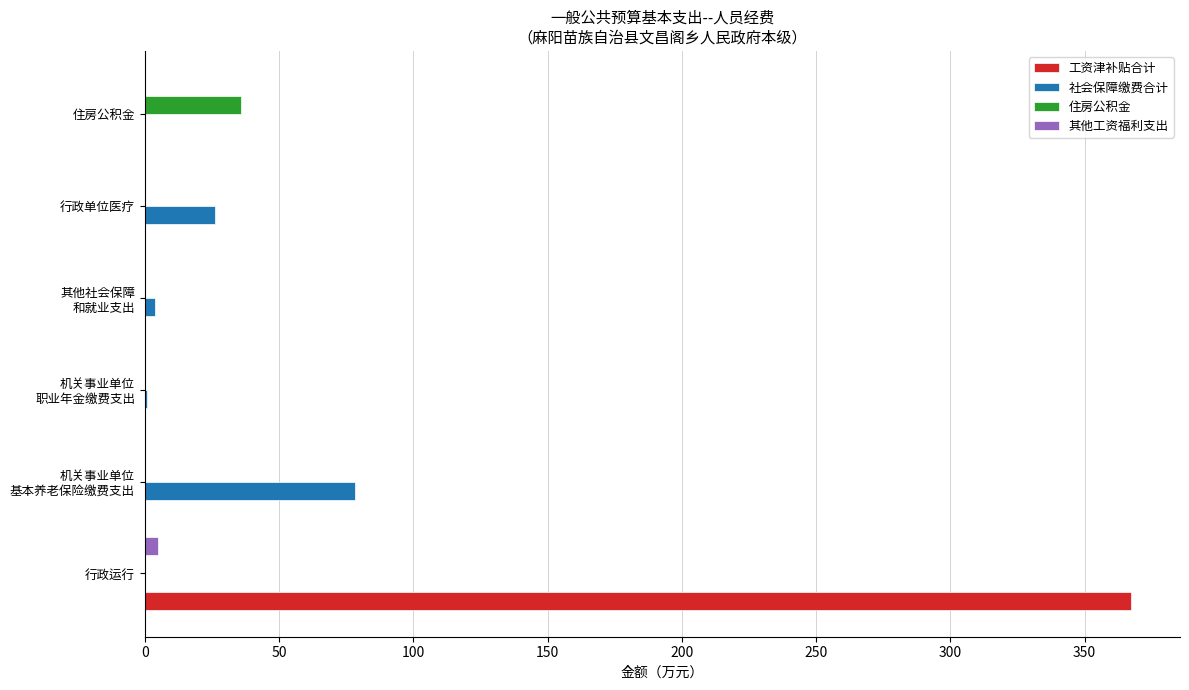

Which series has the largest range (max minus min)?

工资津补贴合计